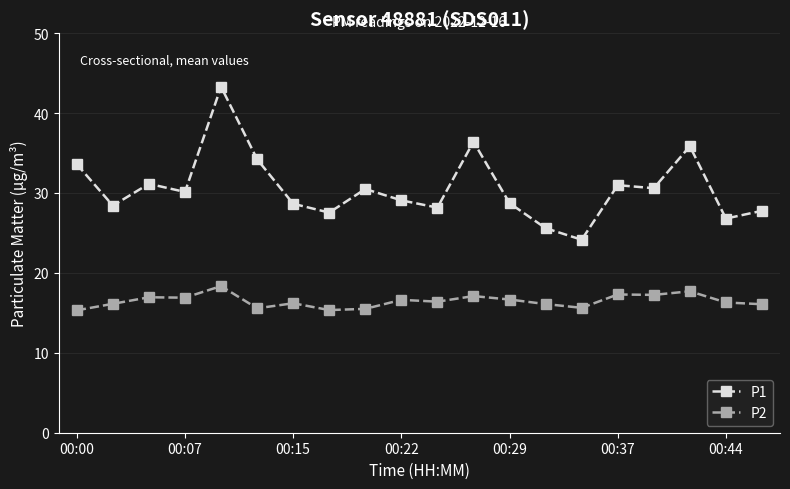

At how many categories does at least one series exceed 23?

20